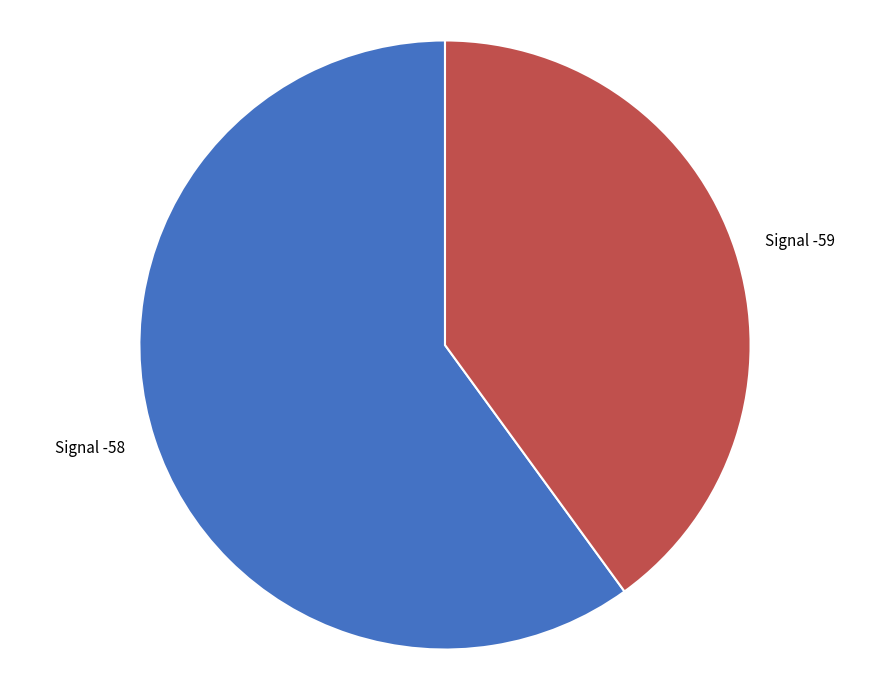

The Signal -58 slice represents 60% of the pie. True or false?

True